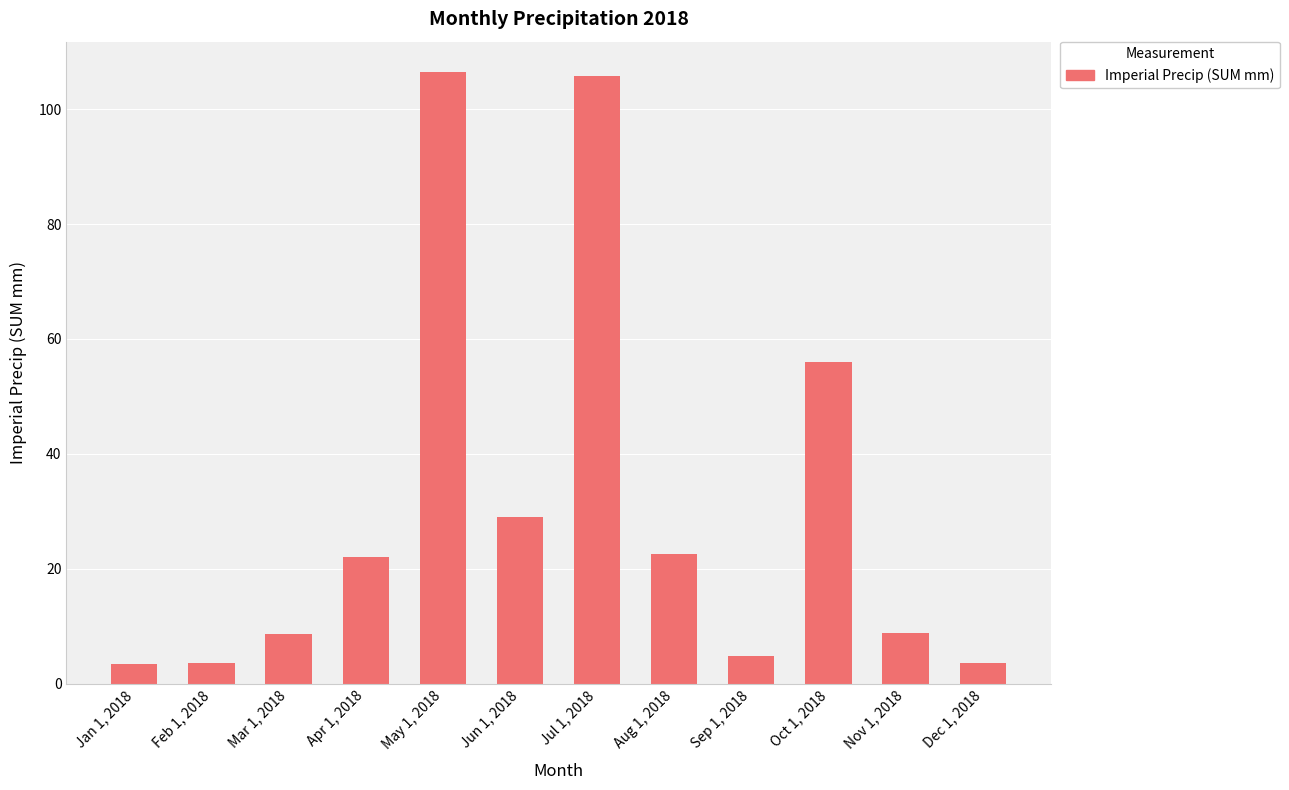

What is the minimum value shown in the chart?

3.4